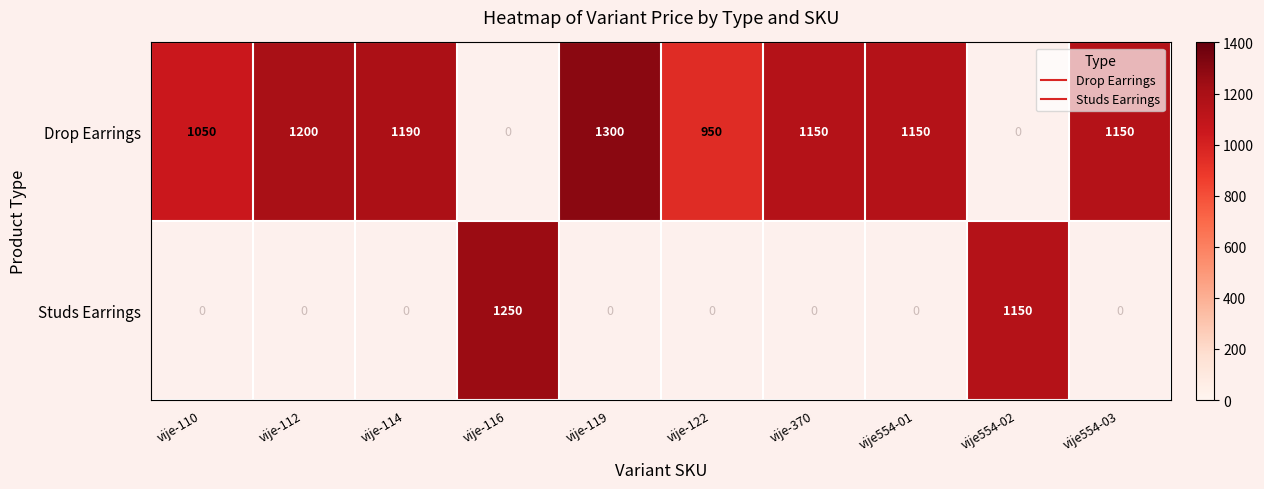

What is the spread (max minus min) of values at vije-112?

1200